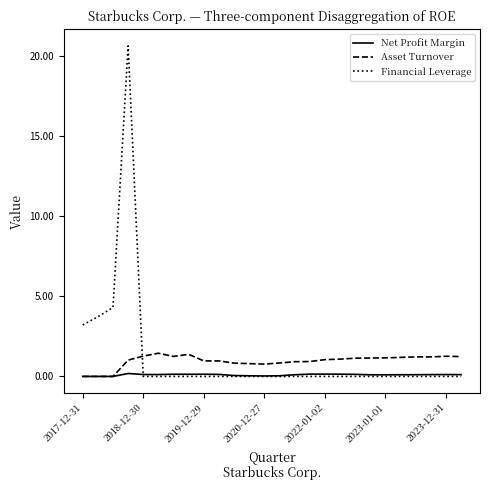

Which series has the largest range (max minus min)?

Financial Leverage